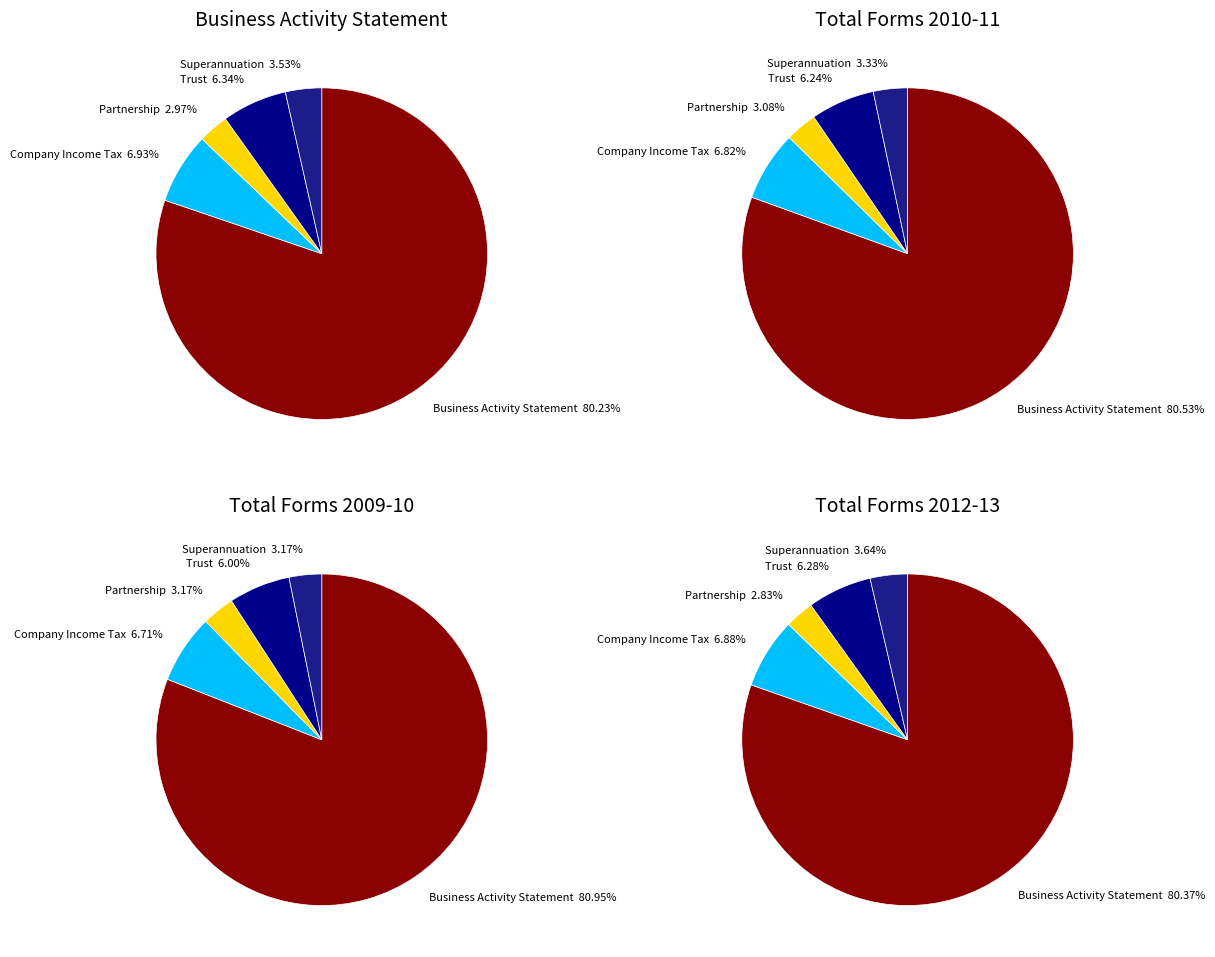

Combined, do Trust Return and Superannuation Return account for over 50%?

No